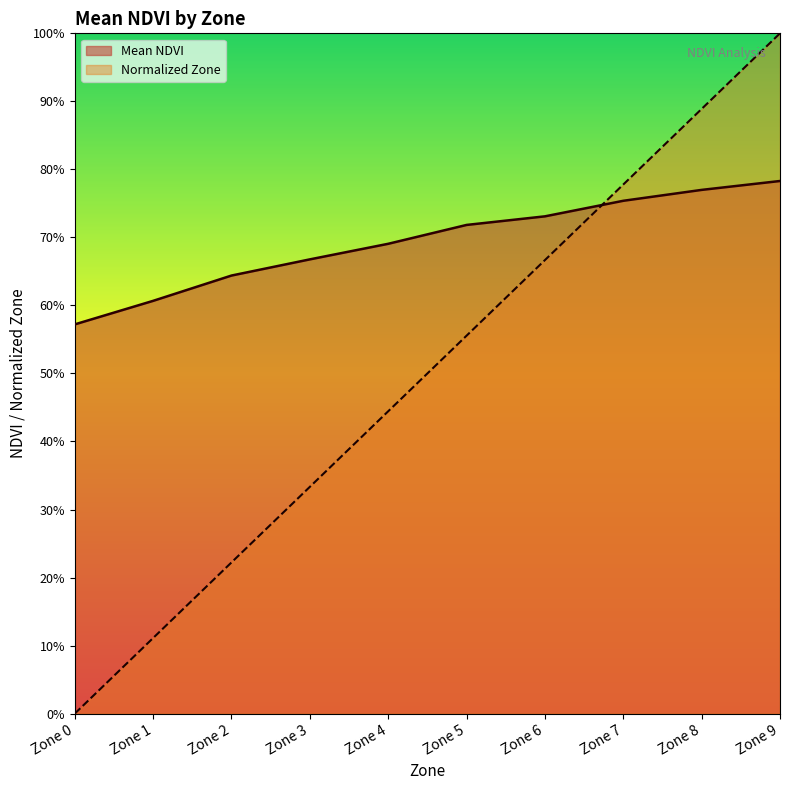

How many lines are shown in the chart?

2